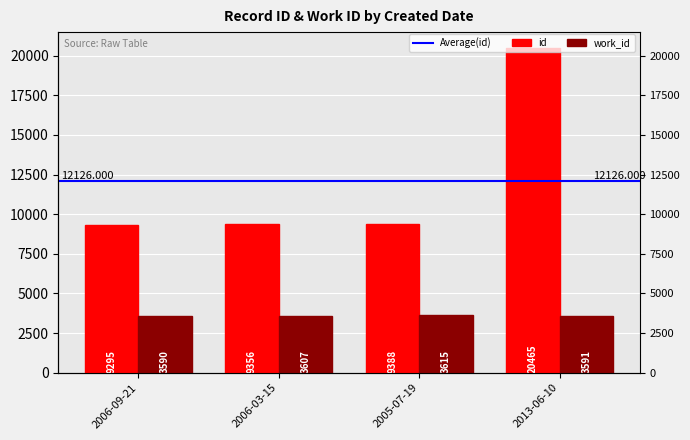

What are all the series names shown in the legend?

id, work_id